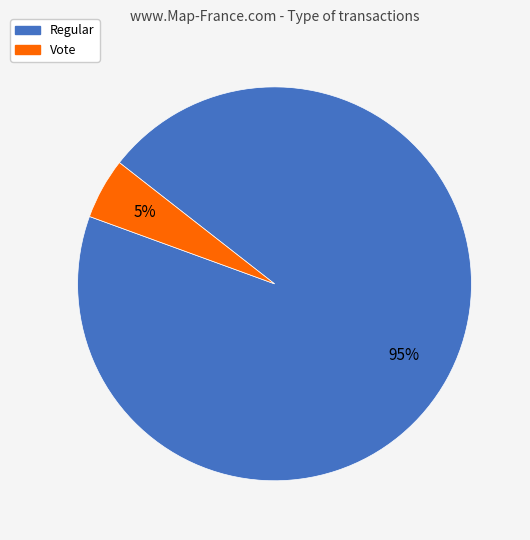

Is there any slice that represents more than half of the pie?

Yes